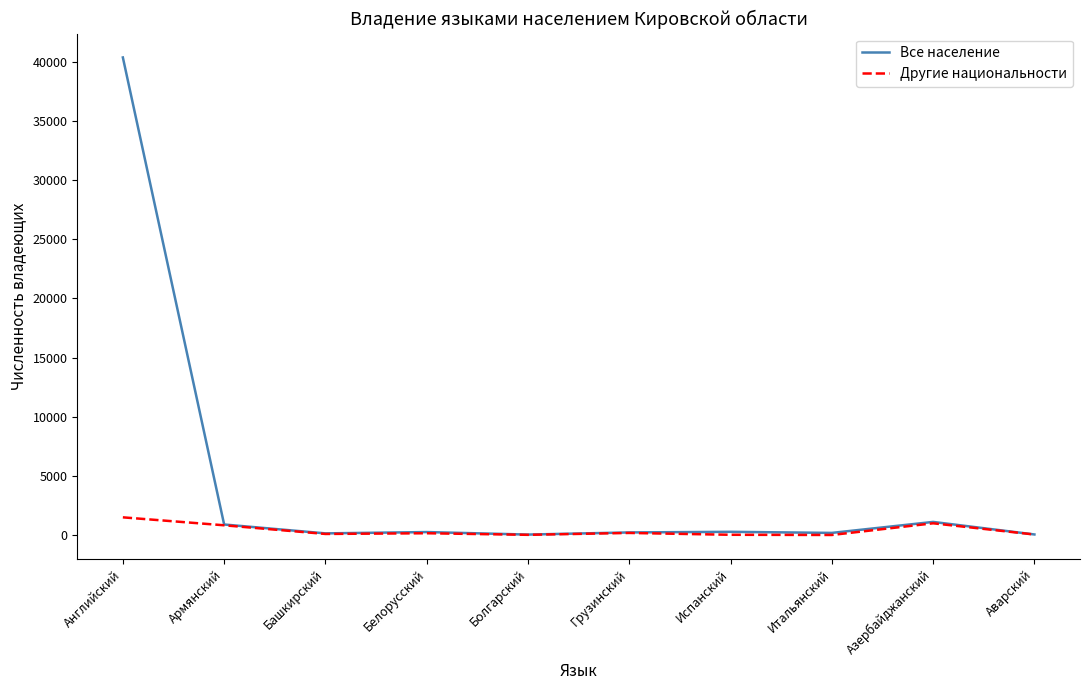

What is the sum of all Все население values?

43602